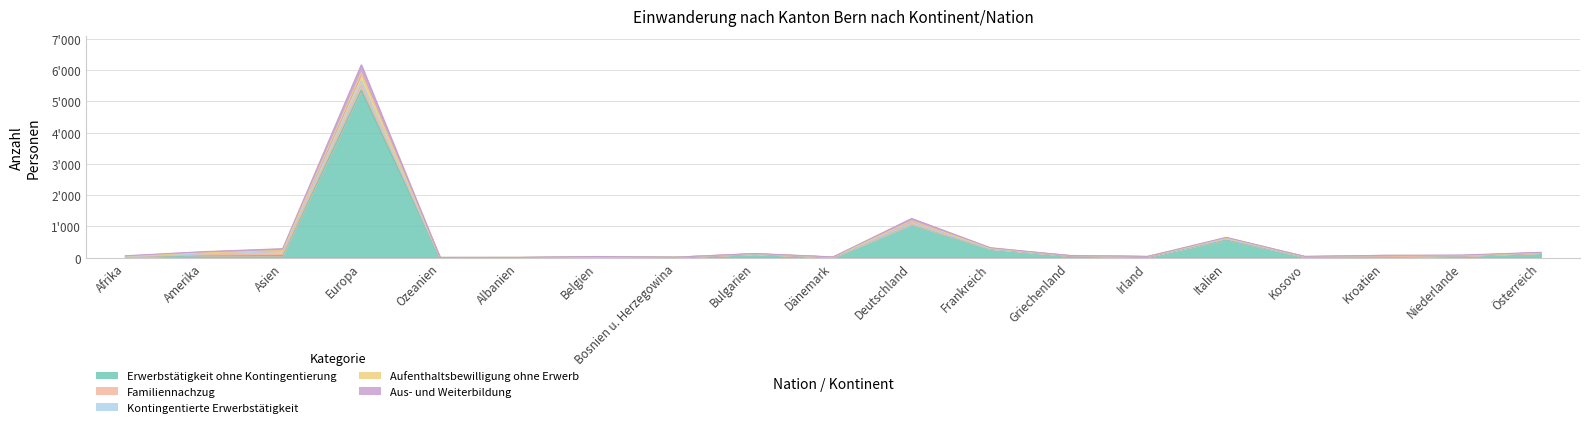

Reading left to right, what are all the values shown in this chart?

Erwerbstätigkeit ohne Kontingentierung: 29	63	70	5359	3	4	23	14	122	18	1064	282	68	35	572	30	10	64	157
Familiennachzug: 1	27	36	153	2	2	0	2	0	0	7	9	0	1	27	1	17	1	1
Kontingentierte Erwerbstätigkeit: 8	36	92	142	4	1	0	0	0	1	40	1	1	1	3	4	46	1	0
Aufenthaltsbewilligung ohne Erwerb: 13	28	29	257	0	4	2	1	11	1	63	14	2	3	28	6	2	4	4
Aus- und Weiterbildung: 11	41	61	258	0	0	13	0	1	6	81	14	1	1	21	1	0	15	10